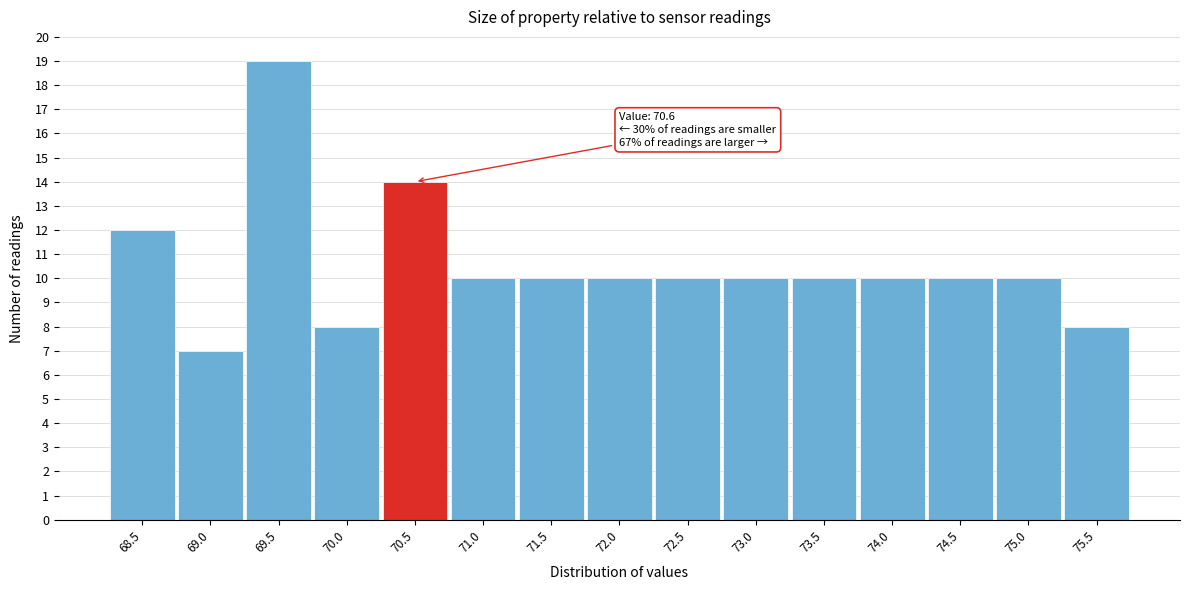

Reading right to left, transcribe all the data shown in this chart.

75.5=8	75.0=10	74.5=10	74.0=10	73.5=10	73.0=10	72.5=10	72.0=10	71.5=10	71.0=10	70.5=14	70.0=8	69.5=19	69.0=7	68.5=12